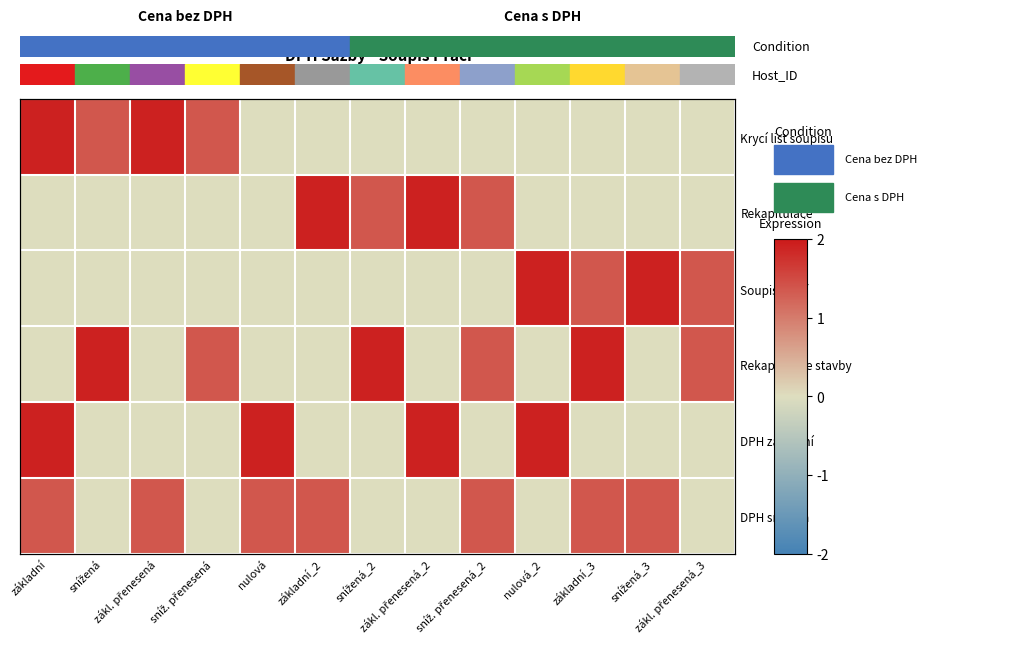

What is the average value of the Rekapitulace series?

0.5